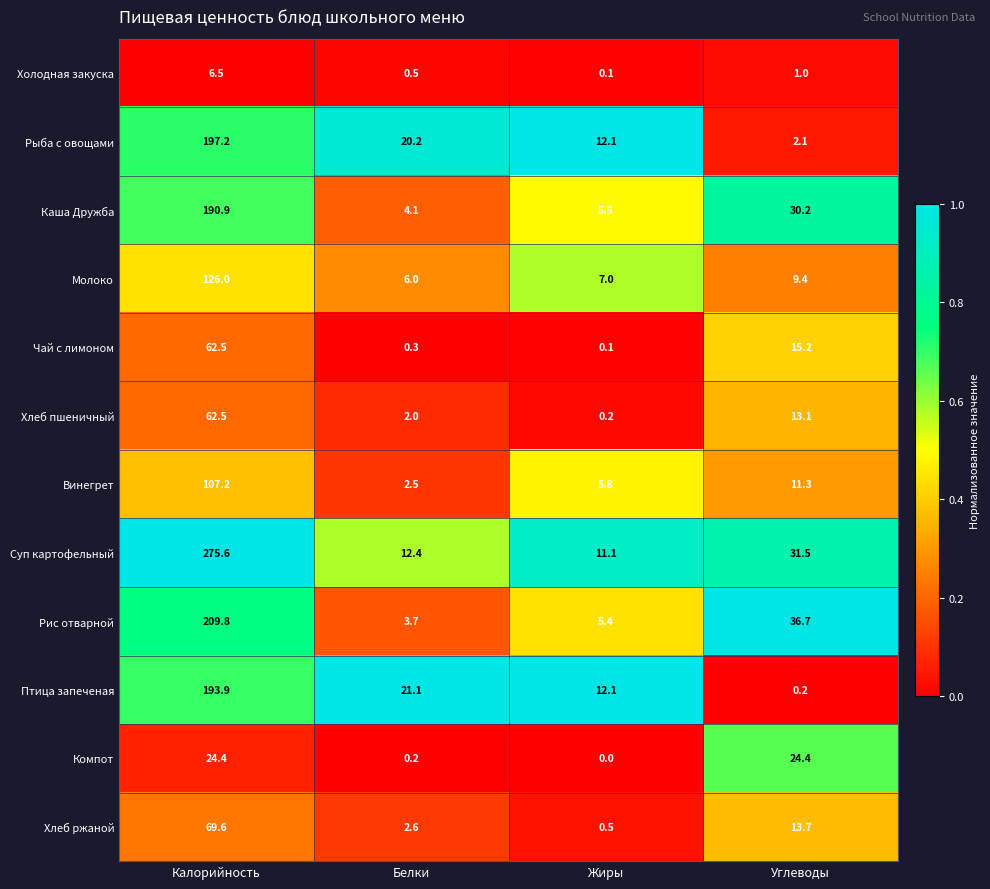

List the labels in order of Суп картофельный value, largest first.

Калорийность, Углеводы, Белки, Жиры